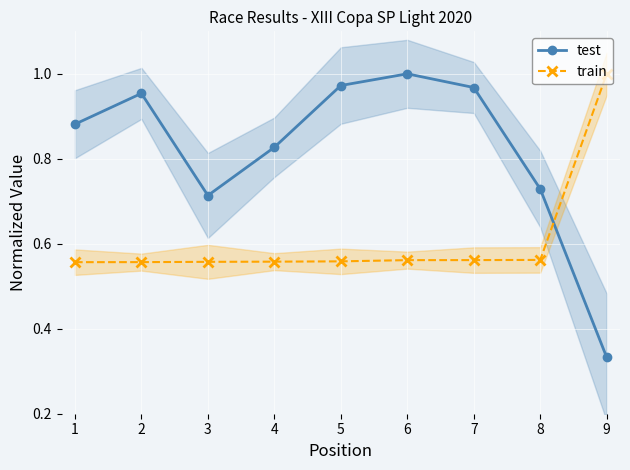

Between which two adjacent categories do train and test first intersect?

8 and 9